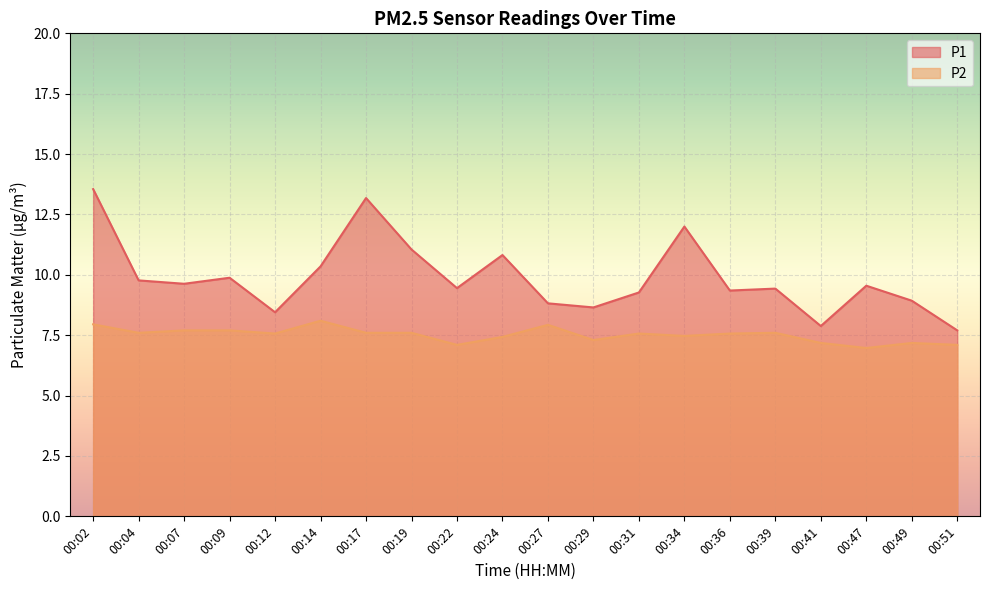

True or false: P1 has more than 0 points higher than both neighbors.

True